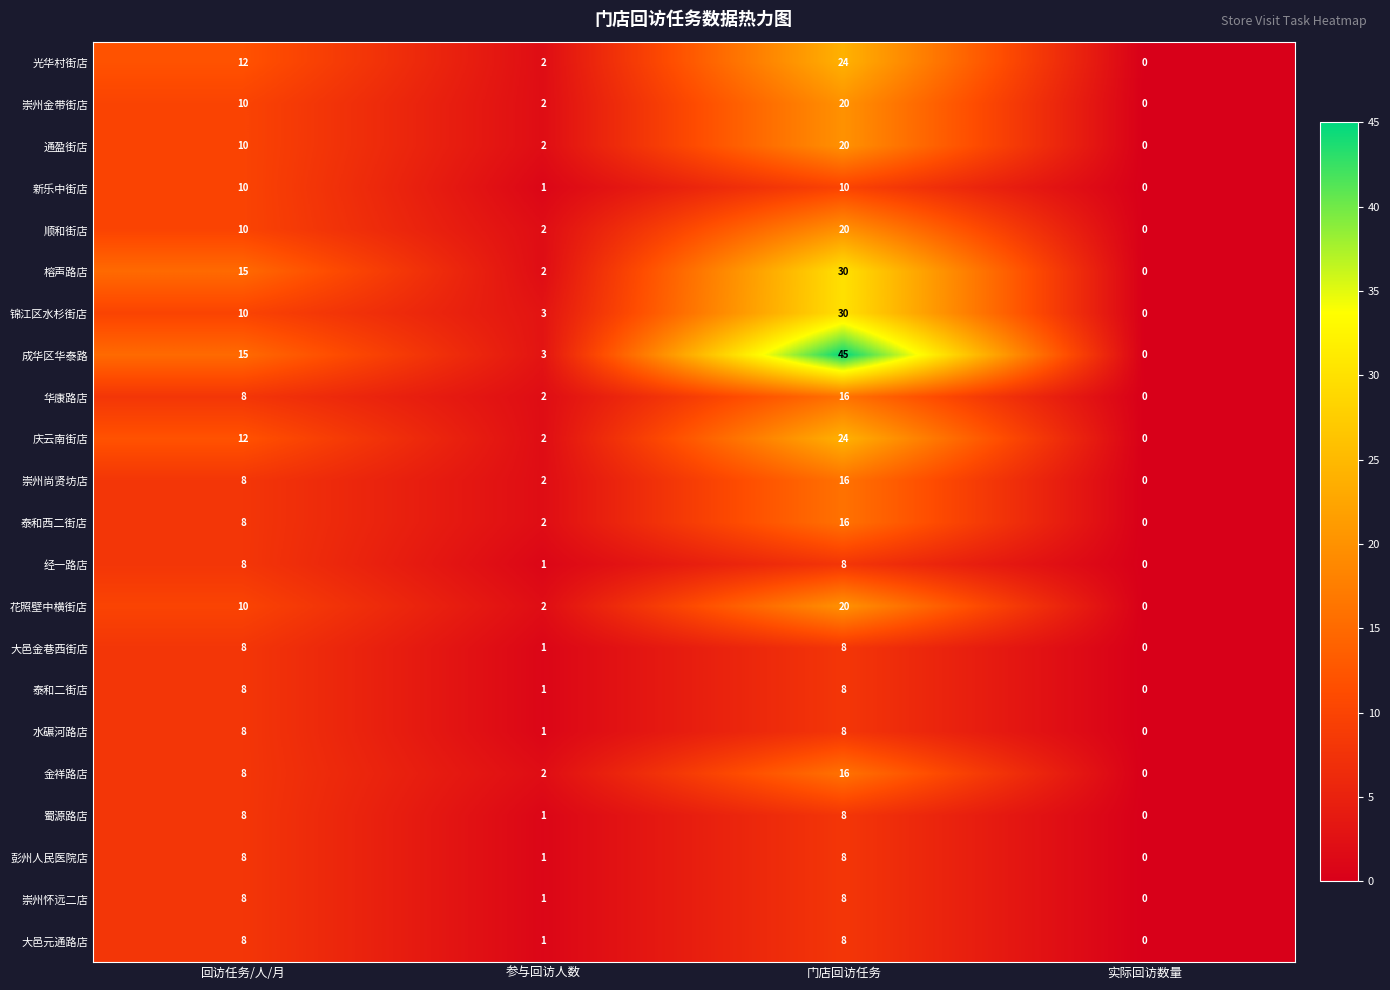

What is the difference between the second highest and minimum values in the 新乐中街店 series?

10